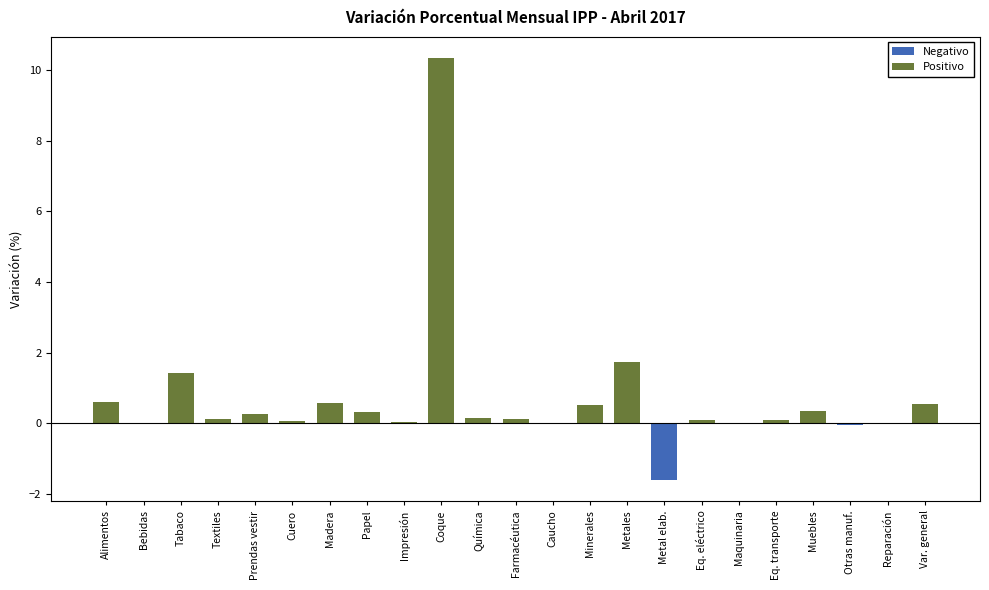

What is the greatest value displayed?

10.3